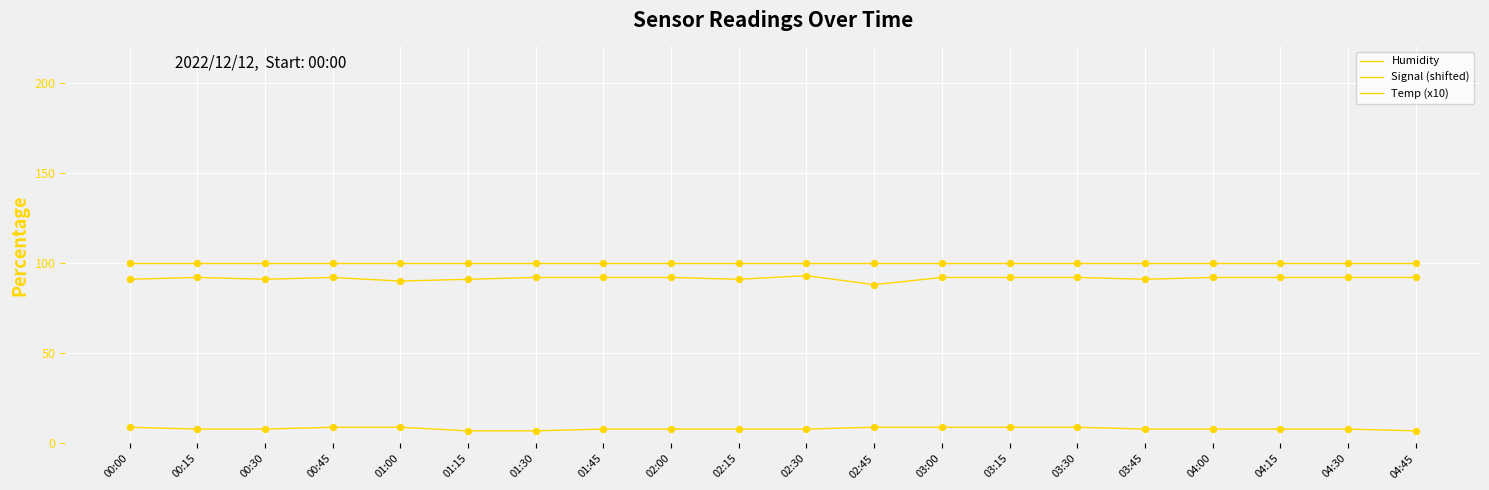

Is this an area chart (filled region under the line)?

No